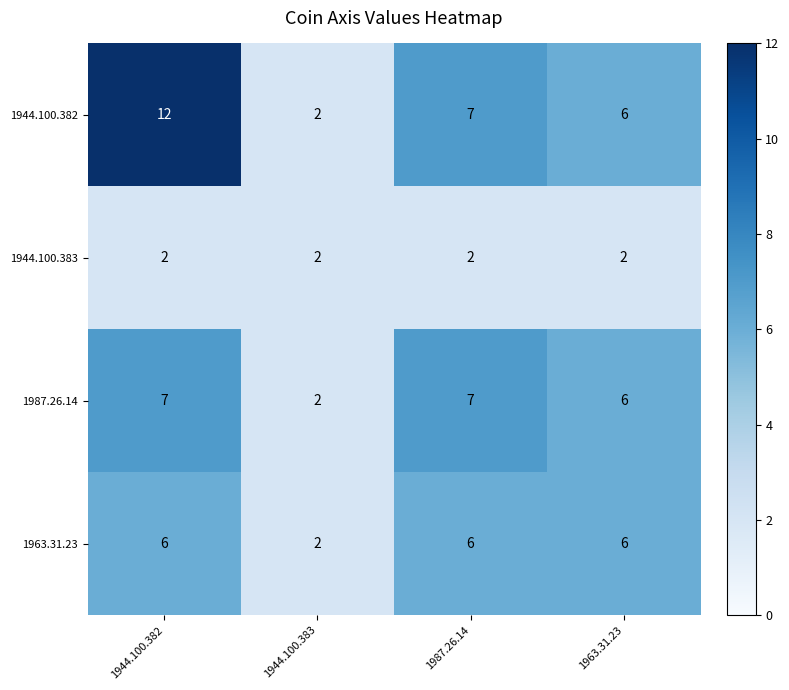

Which category has the highest value across all series?

1944.100.382